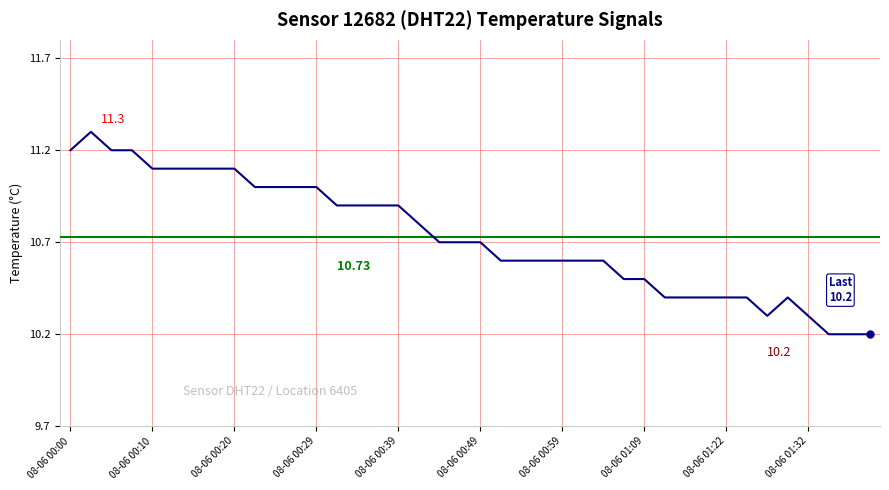

What is the sum of all values?

429.1